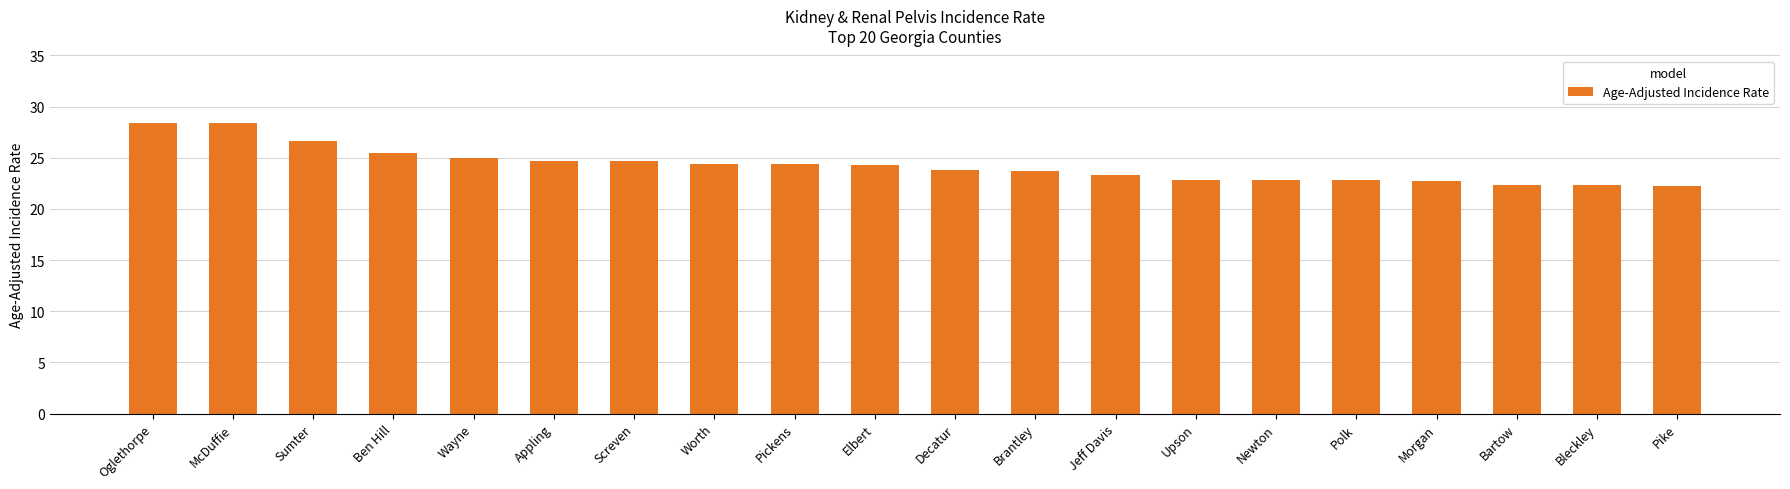

What is the greatest value displayed?

28.4